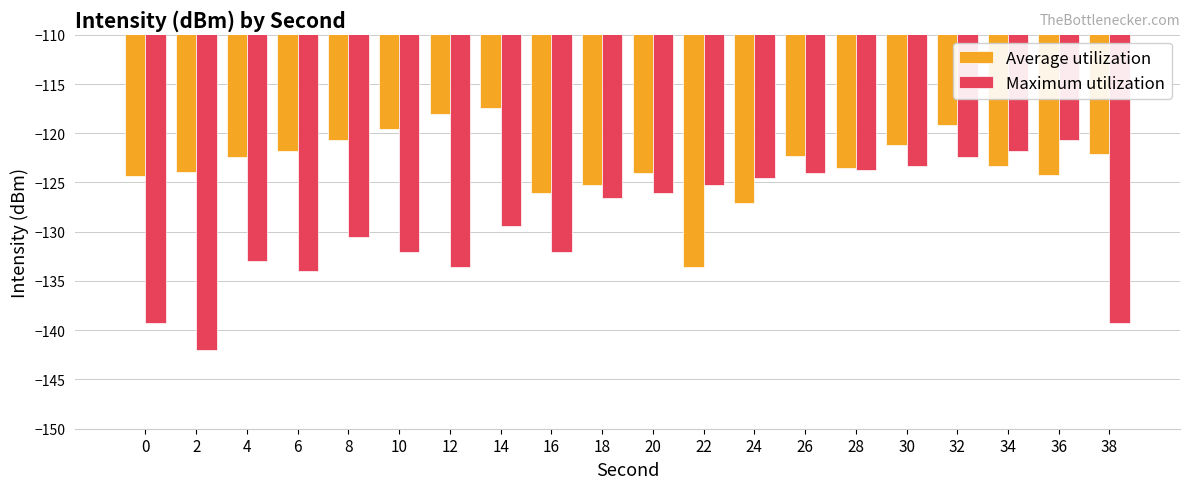

How many distinct data groups are displayed?

2